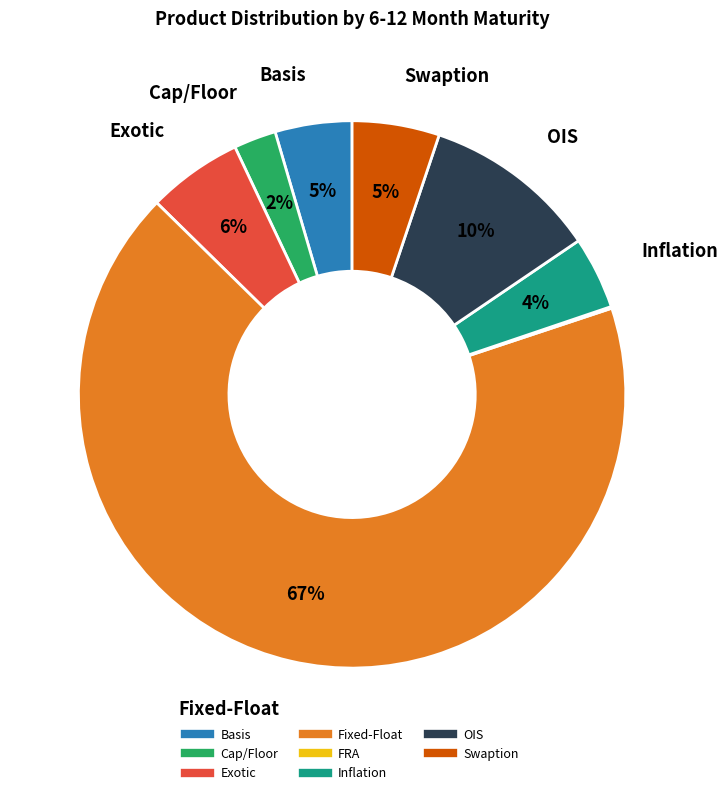

Does any single category account for the majority?

Yes